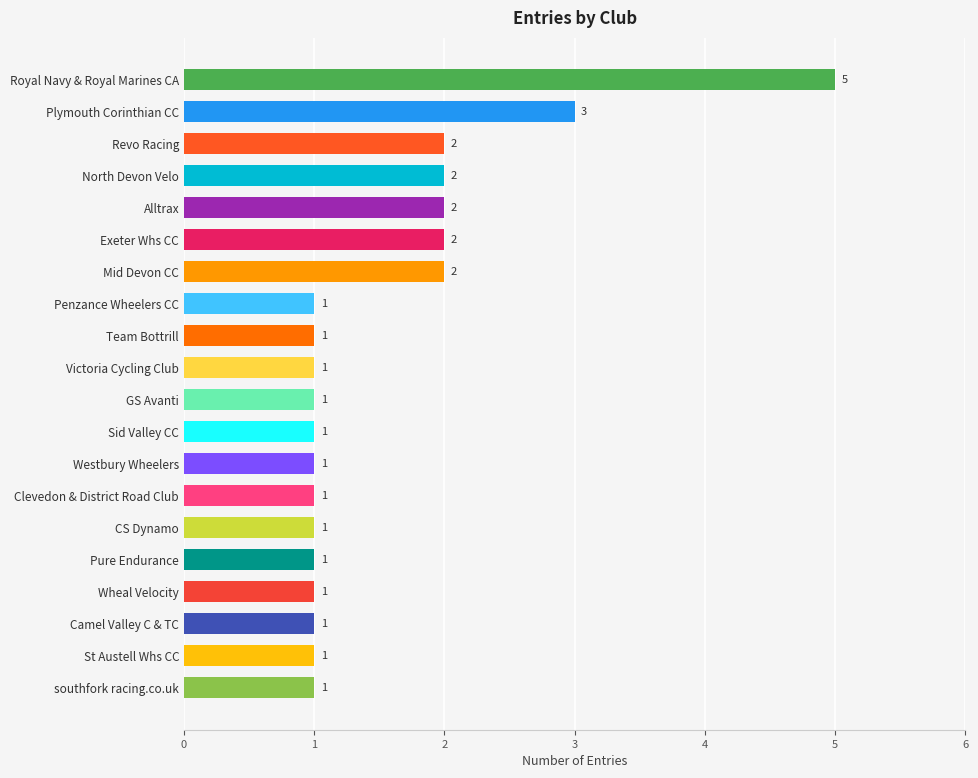

True or false: the data shows 0 at Wheal Velocity.

False